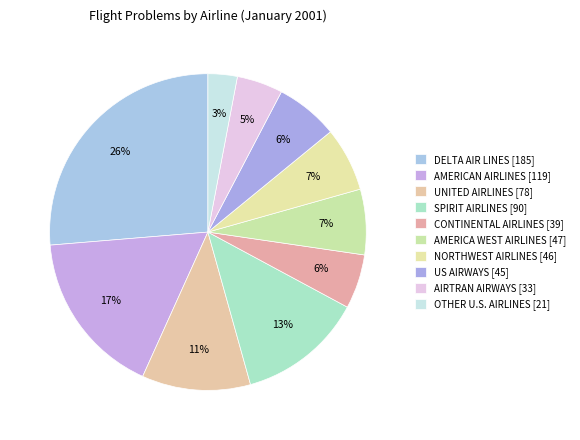

What is the change in value from AMERICAN AIRLINES to SPIRIT AIRLINES?

-29